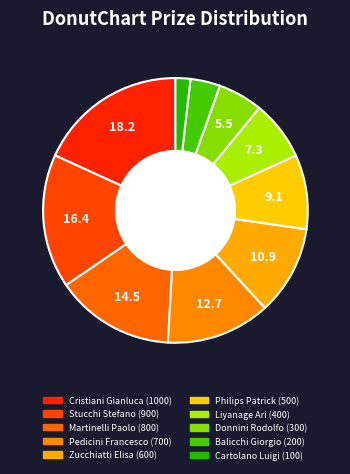

How many segments does this pie chart have?

10